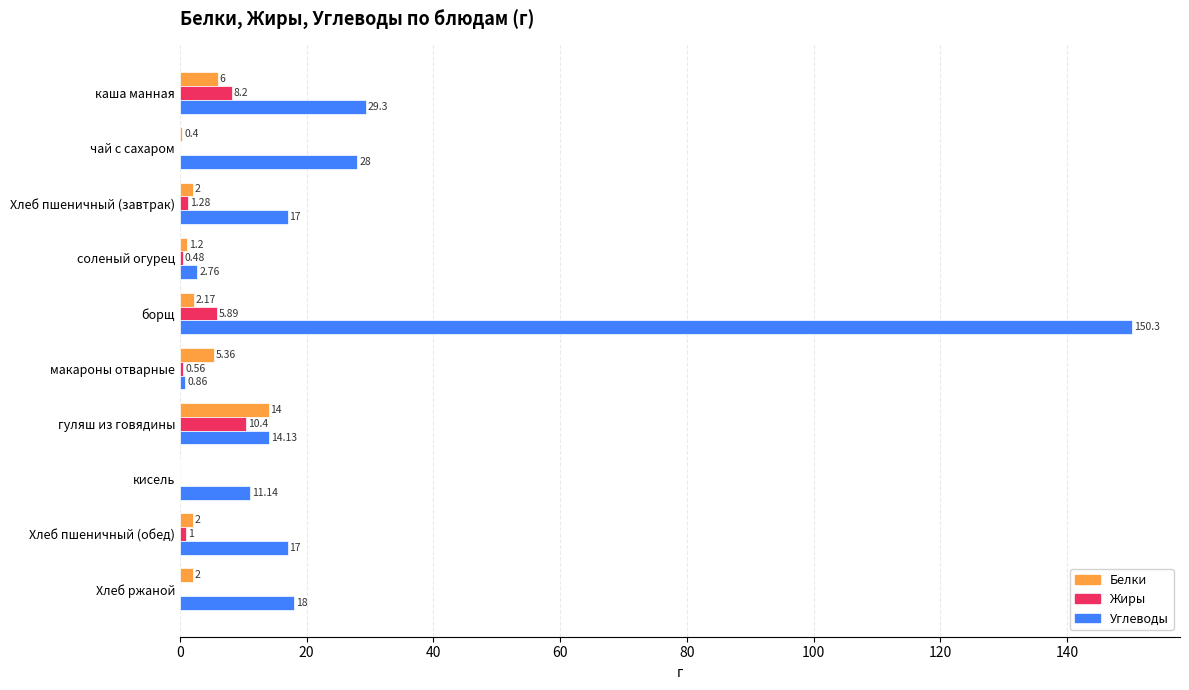

Which series has the largest total across all categories?

Углеводы